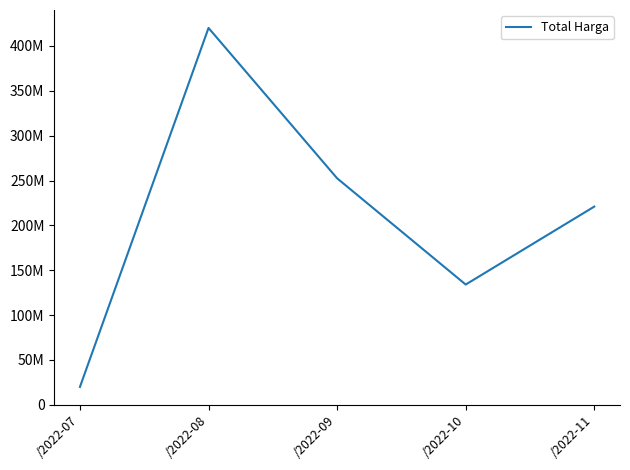

How many interior local valleys (lower than both neighbors) does the data have?

1